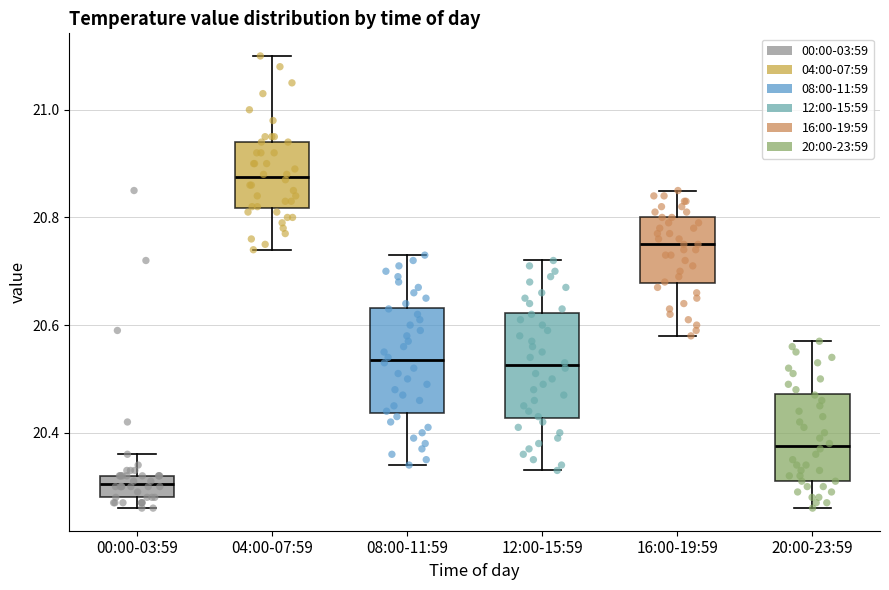

Reading left to right, transcribe this box plot: for each box, give where its median line is, the range the box spans, and where its two whiskers end, as read against the y-axis. The values are not printed on the chart, so give them approximately, as read against the axis.

00:00-03:59: median 20.30, box 20.28 to 20.32, whiskers 20.26 to 20.36
04:00-07:59: median 20.88, box 20.82 to 20.94, whiskers 20.74 to 21.10
08:00-11:59: median 20.54, box 20.44 to 20.64, whiskers 20.34 to 20.74
12:00-15:59: median 20.52, box 20.42 to 20.62, whiskers 20.34 to 20.72
16:00-19:59: median 20.76, box 20.68 to 20.80, whiskers 20.58 to 20.86
20:00-23:59: median 20.38, box 20.32 to 20.48, whiskers 20.26 to 20.58